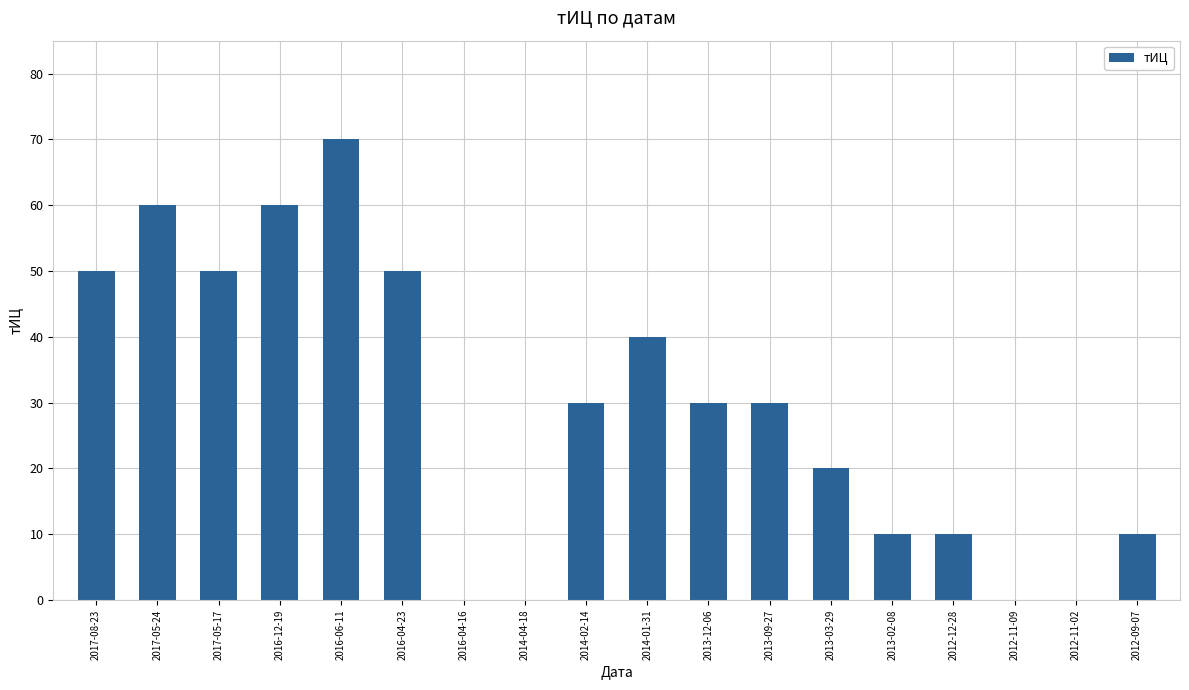

Are the bars horizontal?

No